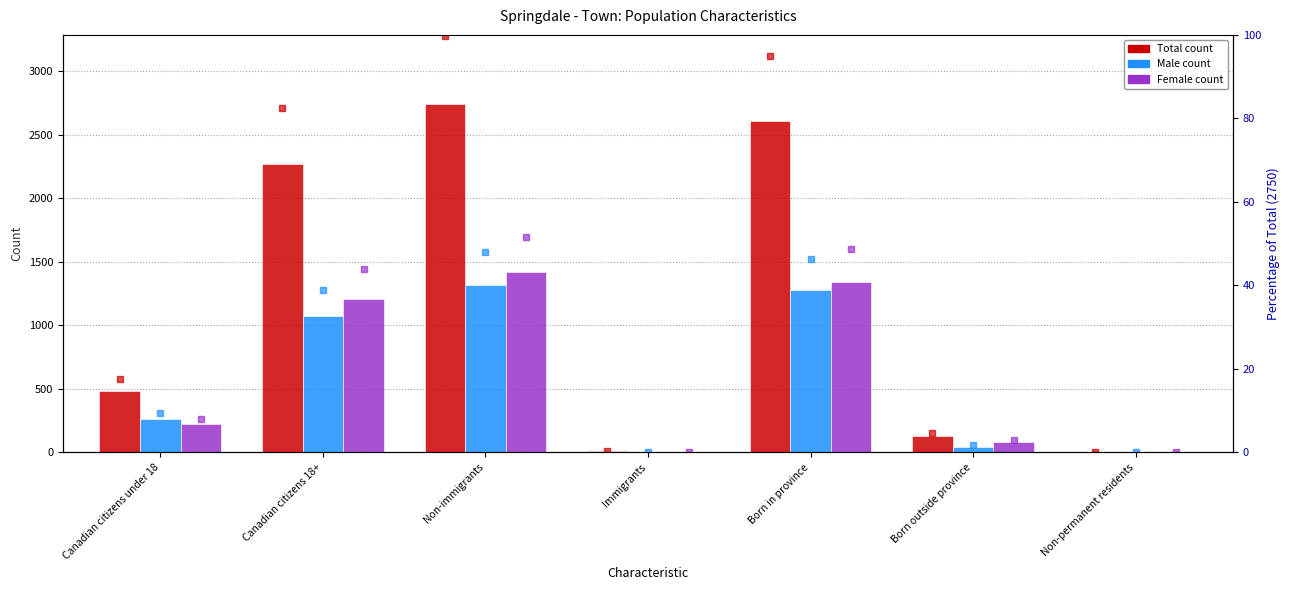

Between Born outside province and Non-permanent residents, which is larger?

Born outside province